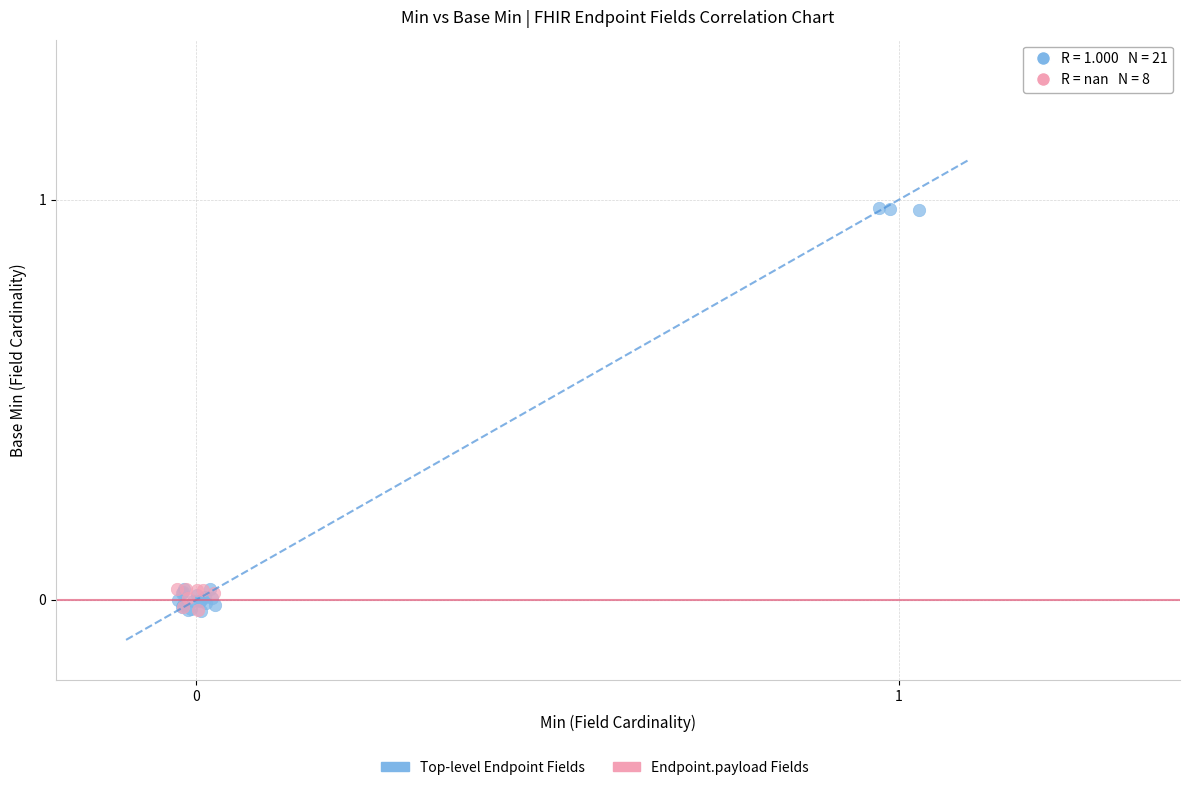

Which series reaches the maximum Y coordinate?

Top-level Endpoint Fields